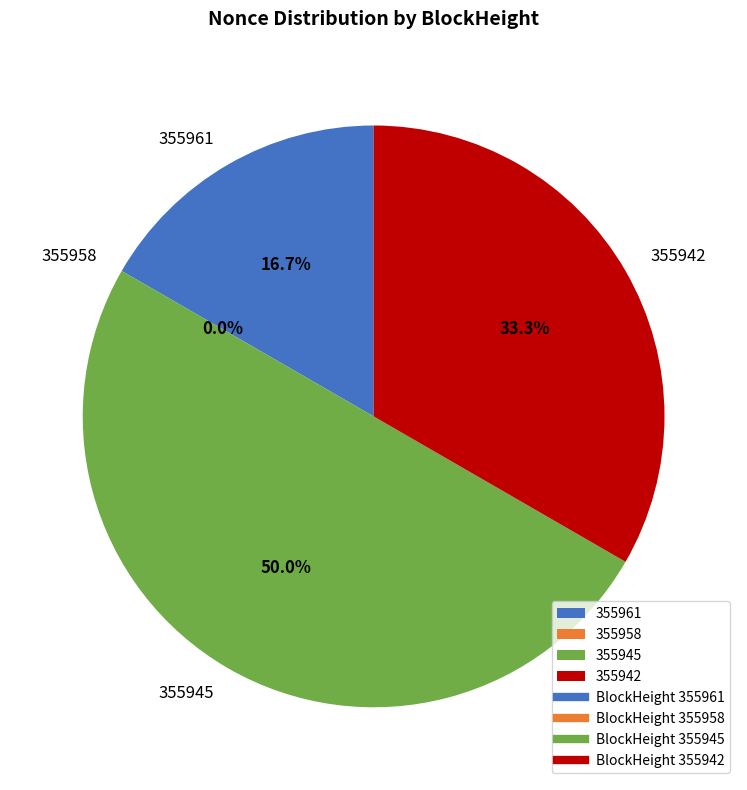

Which category has the biggest portion of the pie?

355945